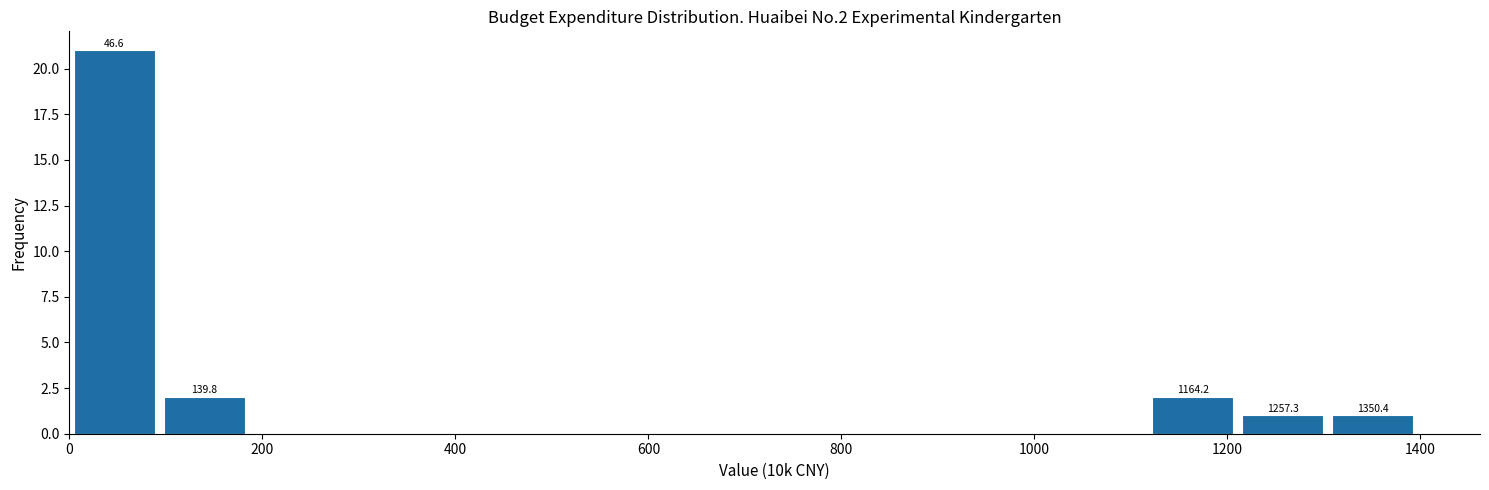

Which range on the x-axis has the tallest bar?

0 to 100